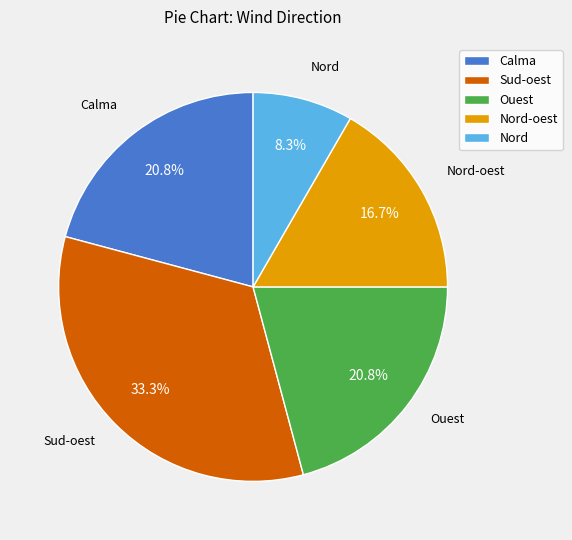

Combined, do Ouest and Nord account for over 50%?

No